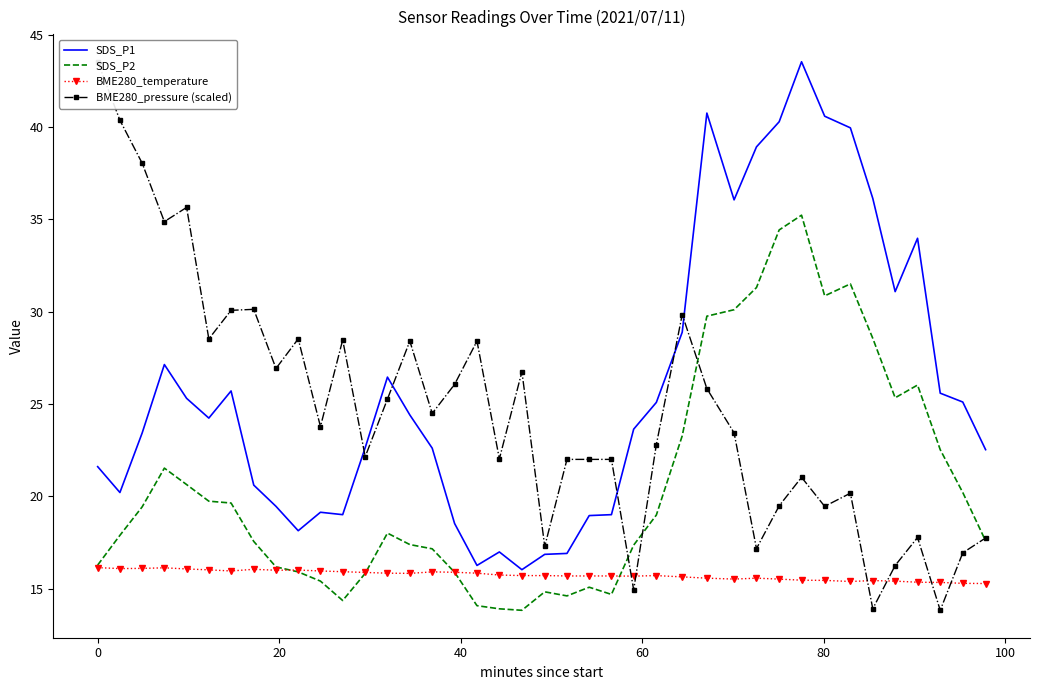

What is the maximum value shown in the chart?

43.5